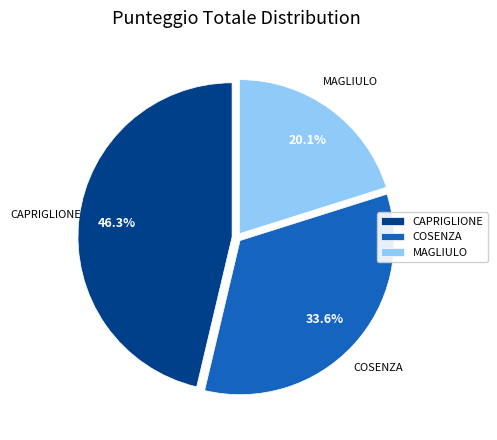

Rank the categories by value from highest to lowest.

CAPRIGLIONE, COSENZA, MAGLIULO